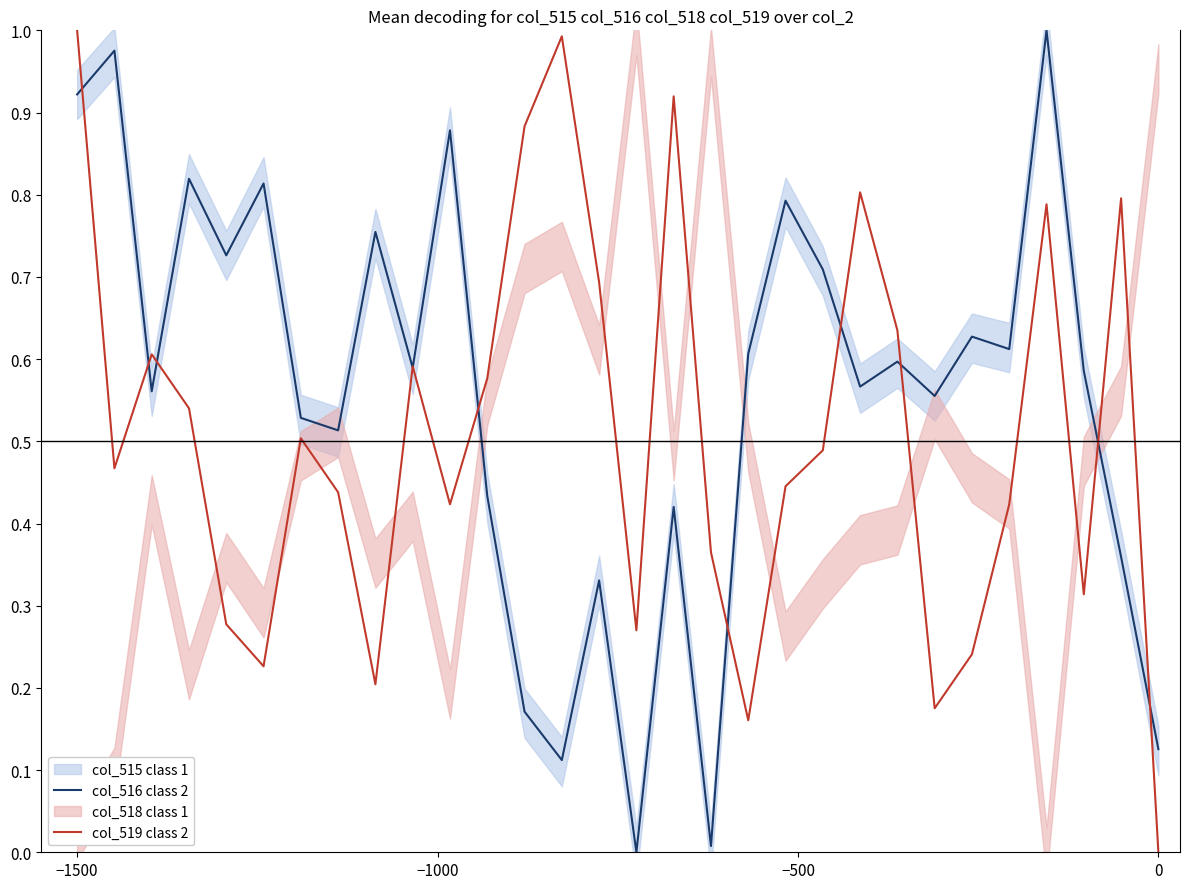

Which series ends up on top after the final intersection of col_516 class 2 and col_519 class 2?

col_516 class 2